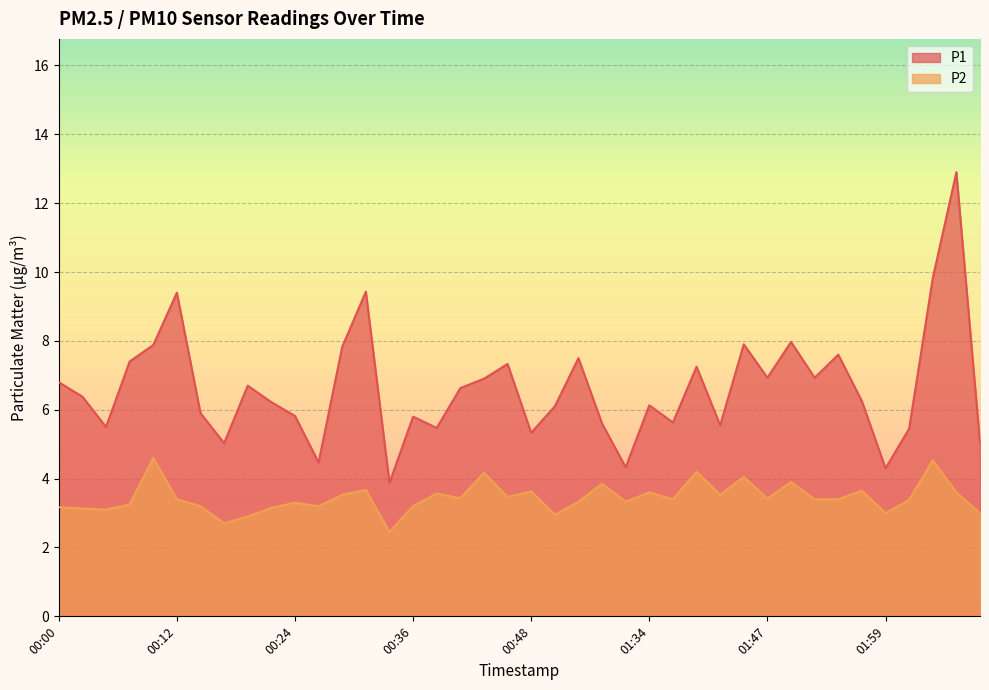

In P1, how many points are lower than both neighbors (excluding endpoints)?

12